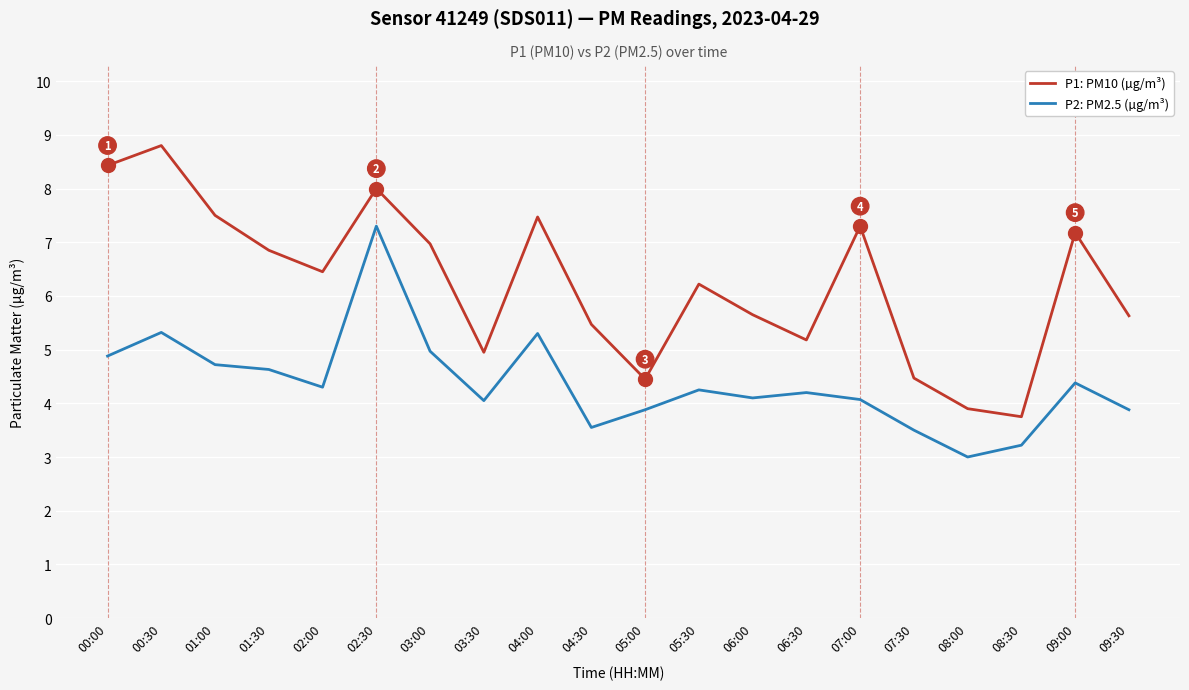

Is this an area chart (filled region under the line)?

No